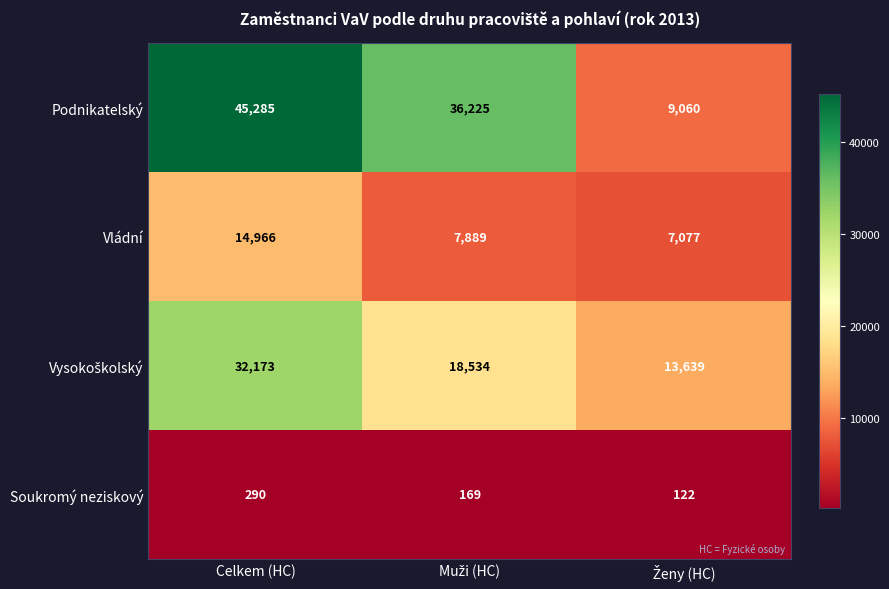

Count the number of data series in this chart.

4